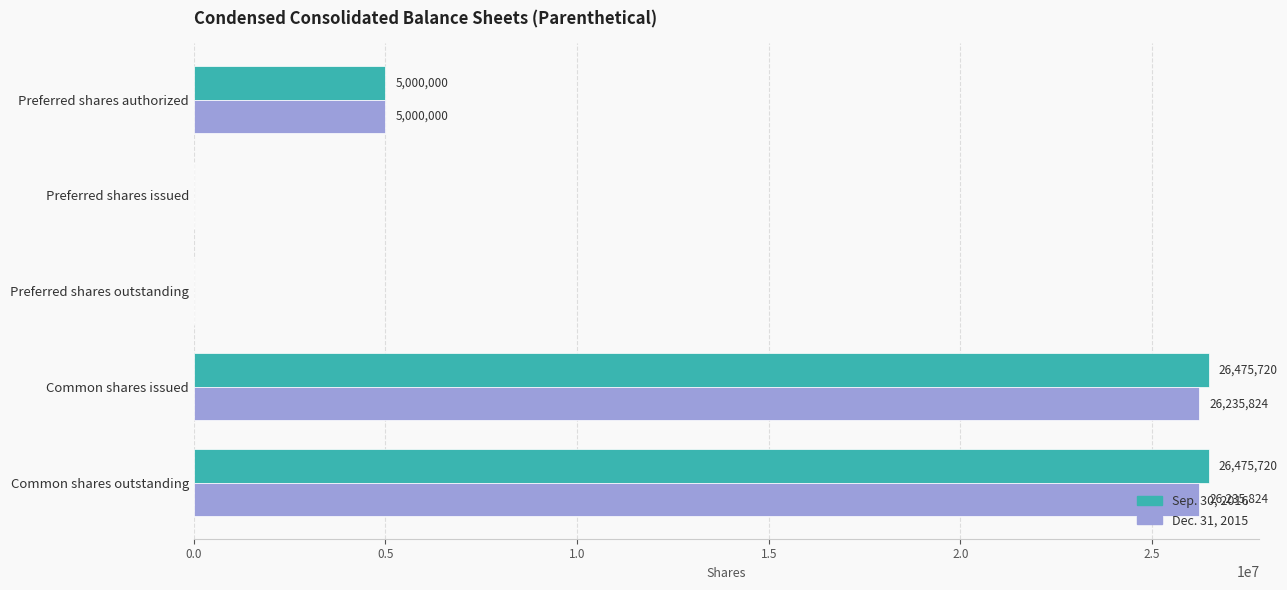

Which series changed the most between Preferred shares outstanding and Common shares outstanding?

Sep. 30, 2016